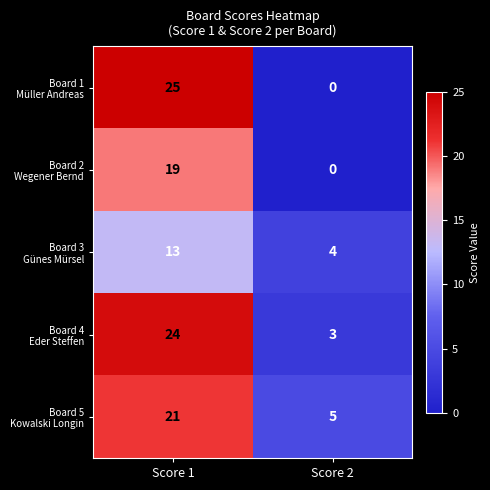

What is the difference between the highest and lowest values at Score 2?

5